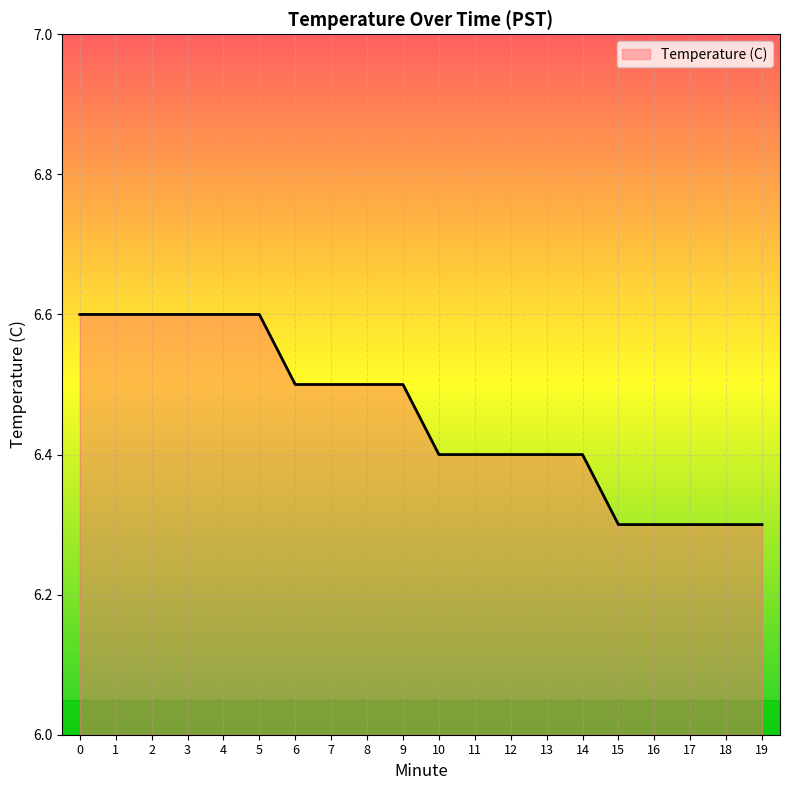

What is the minimum value shown in the chart?

6.3